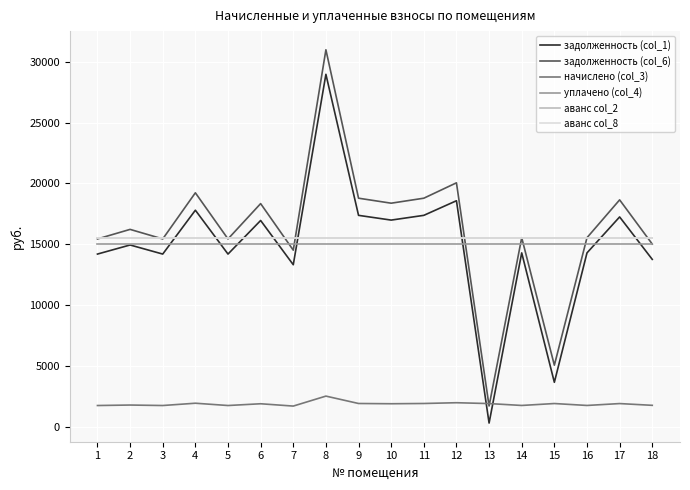

At which category does the chart reach its minimum across all series?

13